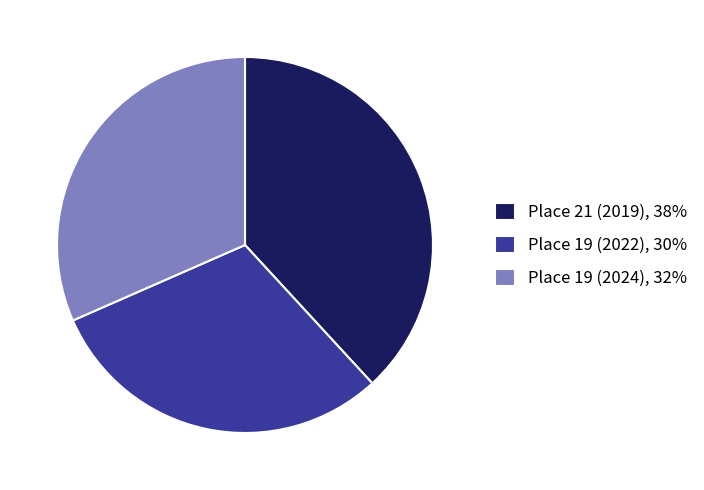

What is the ratio of the value at Place 19 (2022), 30% to the value at Place 21 (2019), 38%?

0.8